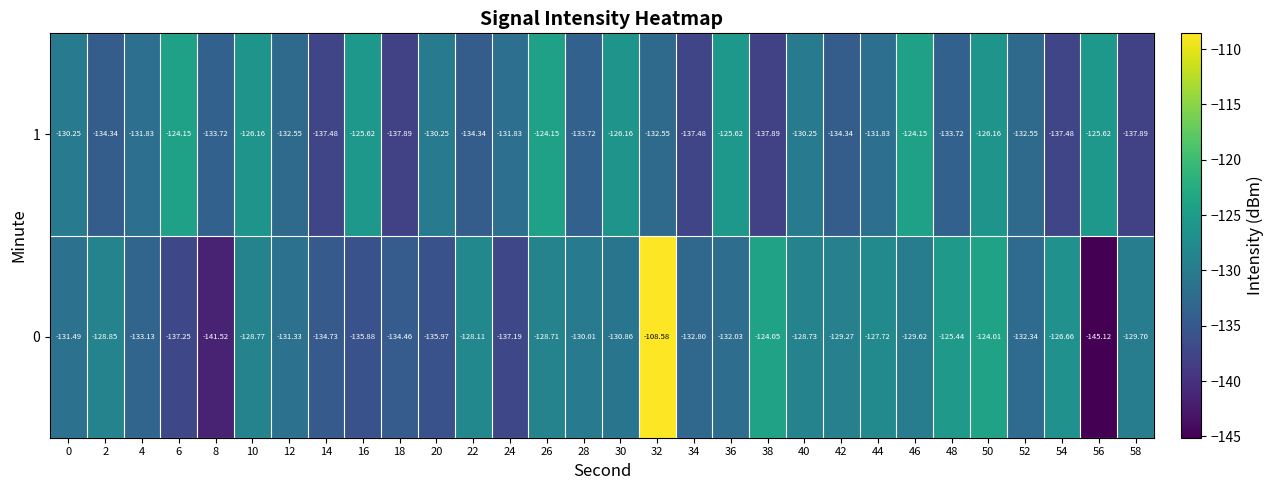

Which series has the widest spread of values?

0